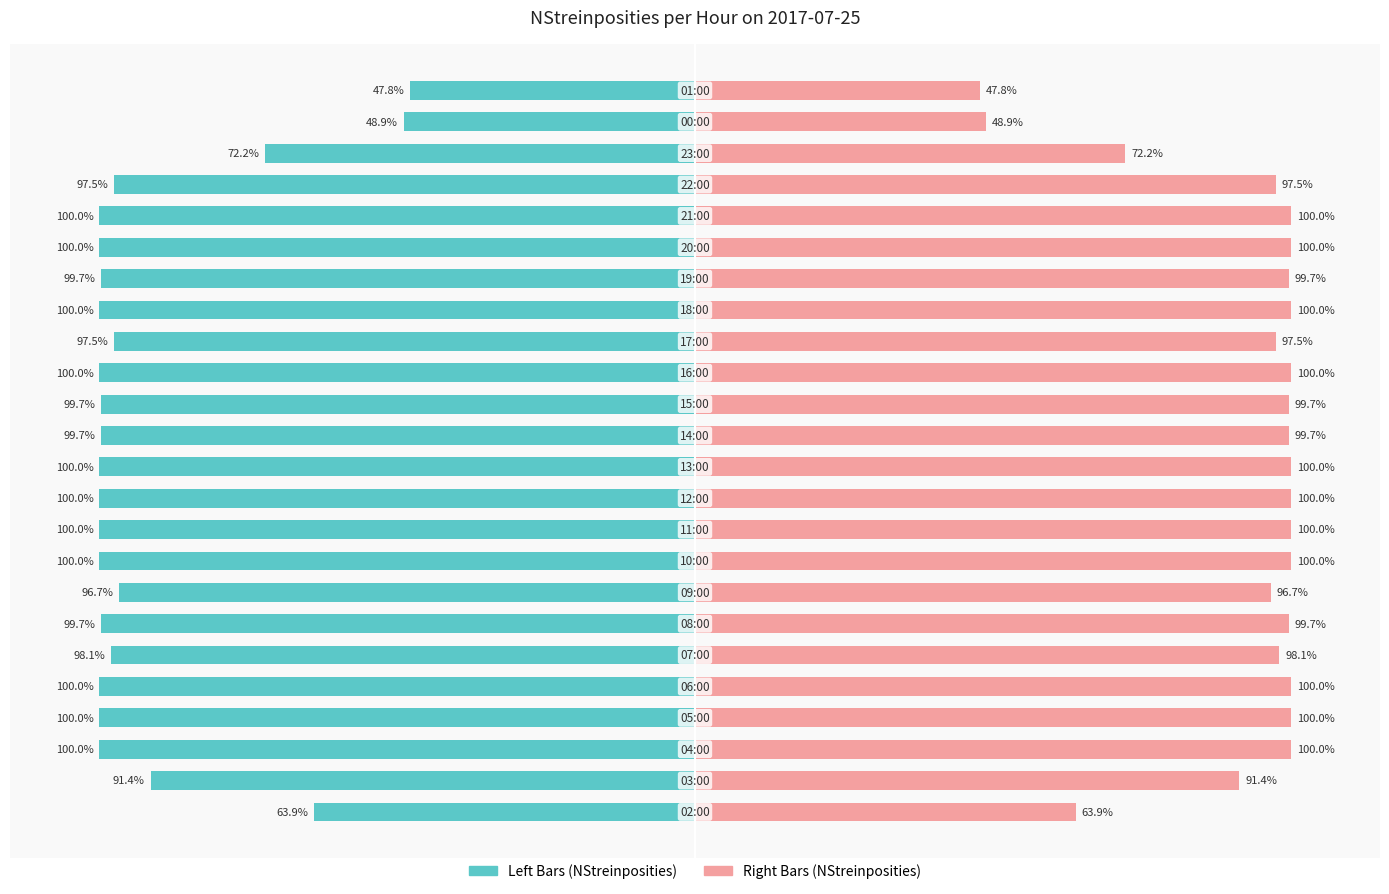

Reading left to right, list all the values displayed in this chart.

Left (NStreinposities): 0=-63.9	1=-91.4	2=-100.0	3=-100.0	4=-100.0	5=-98.1	6=-99.7	7=-96.7	8=-100.0	9=-100.0	10=-100.0	11=-100.0	12=-99.7	13=-99.7	14=-100.0	15=-97.5	16=-100.0	17=-99.7	18=-100.0	19=-100.0	20=-97.5	21=-72.2	22=-48.9	23=-47.8
Right (NStreinposities): 0=63.9	1=91.4	2=100.0	3=100.0	4=100.0	5=98.1	6=99.7	7=96.7	8=100.0	9=100.0	10=100.0	11=100.0	12=99.7	13=99.7	14=100.0	15=97.5	16=100.0	17=99.7	18=100.0	19=100.0	20=97.5	21=72.2	22=48.9	23=47.8